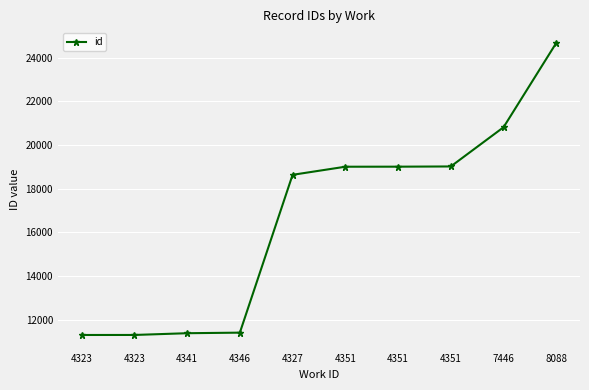

At which label does the data first exceed 19001?

4351